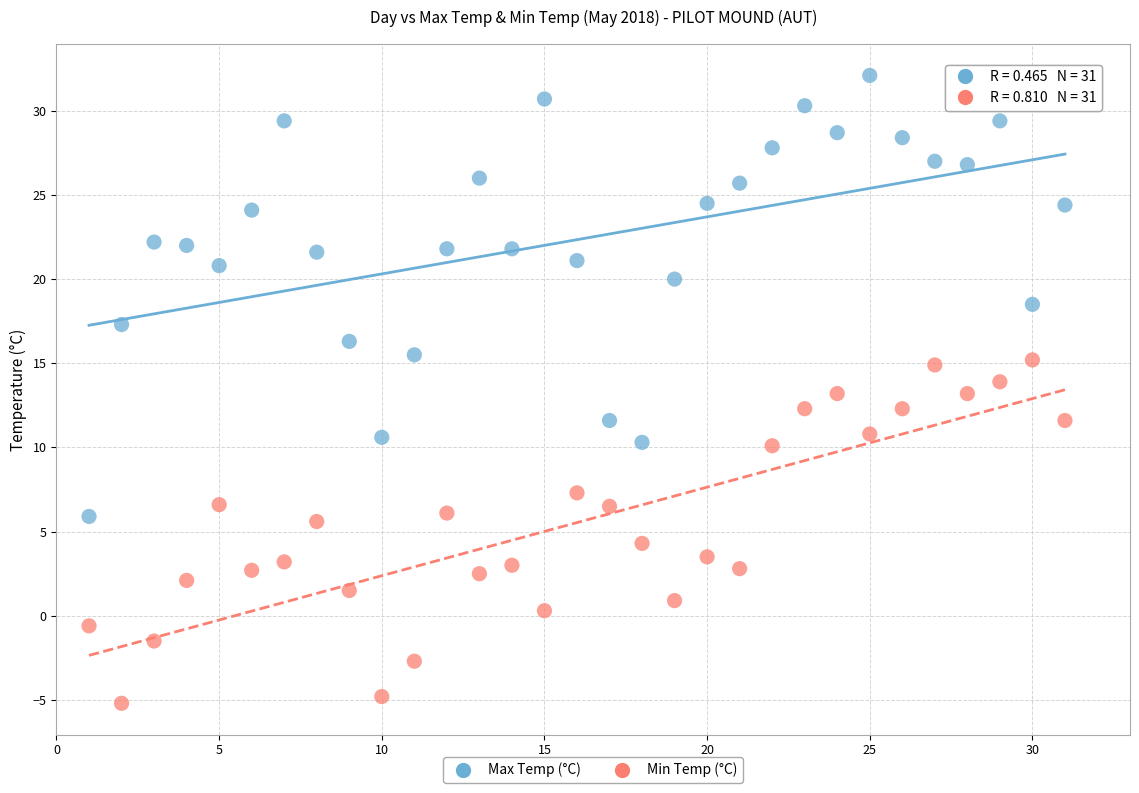

In the Max Temp (°C) series, what Y value is closest to 19?

18.5